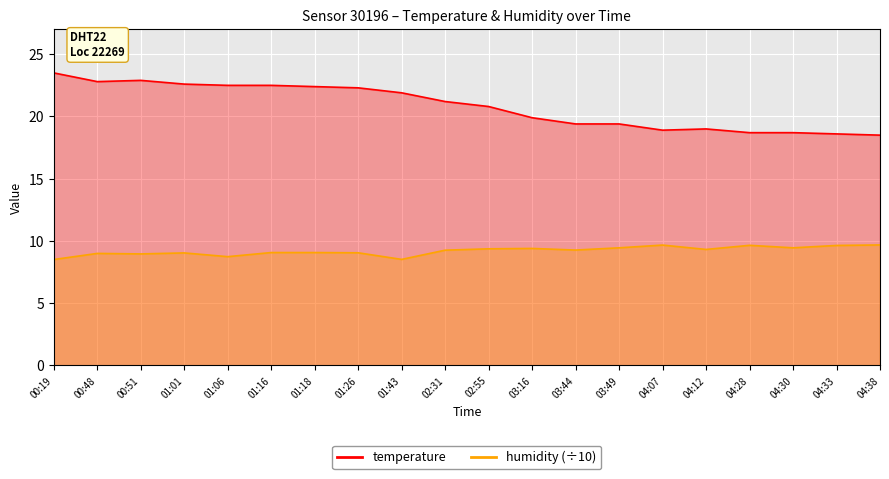

Rank the series at 02:31 from lowest to highest value.

humidity, temperature